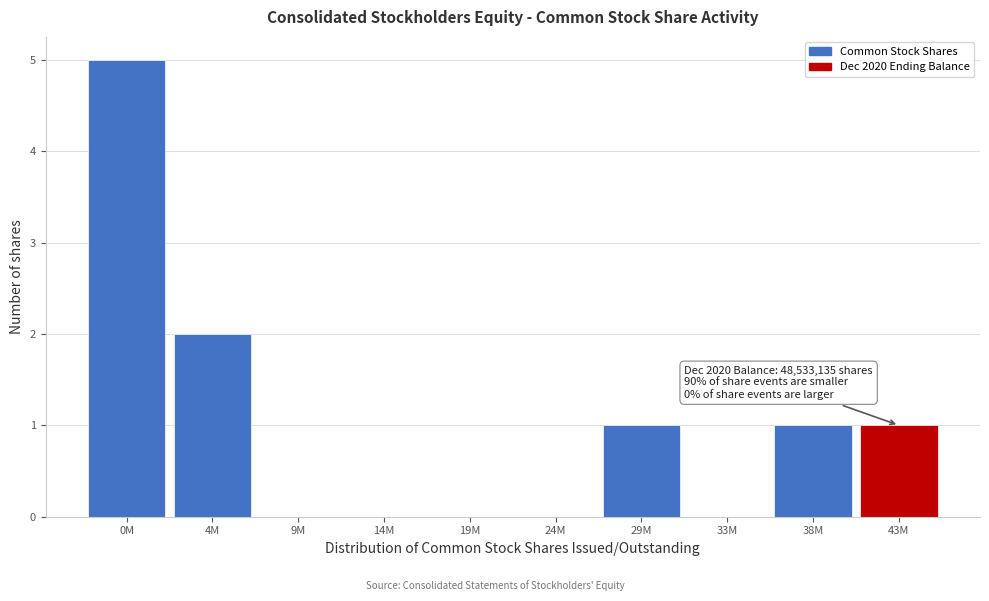

Reading right to left, extract all data points from this chart.

43M=1	38M=1	33M=0	29M=1	24M=0	19M=0	14M=0	9M=0	4M=2	0M=5